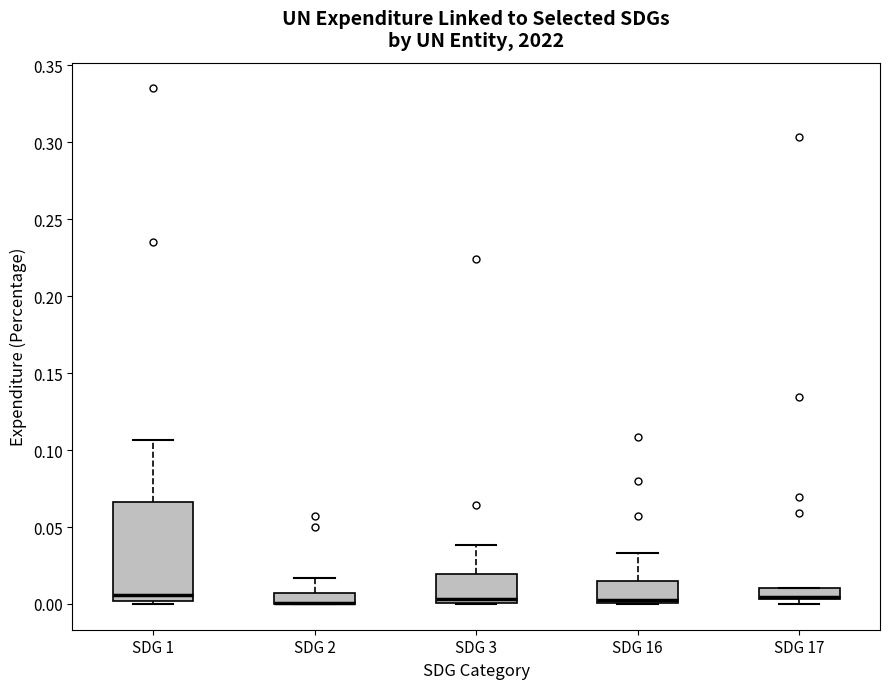

Comparing the boxes themselves (not the whiskers), which one is the tallest?

SDG 1